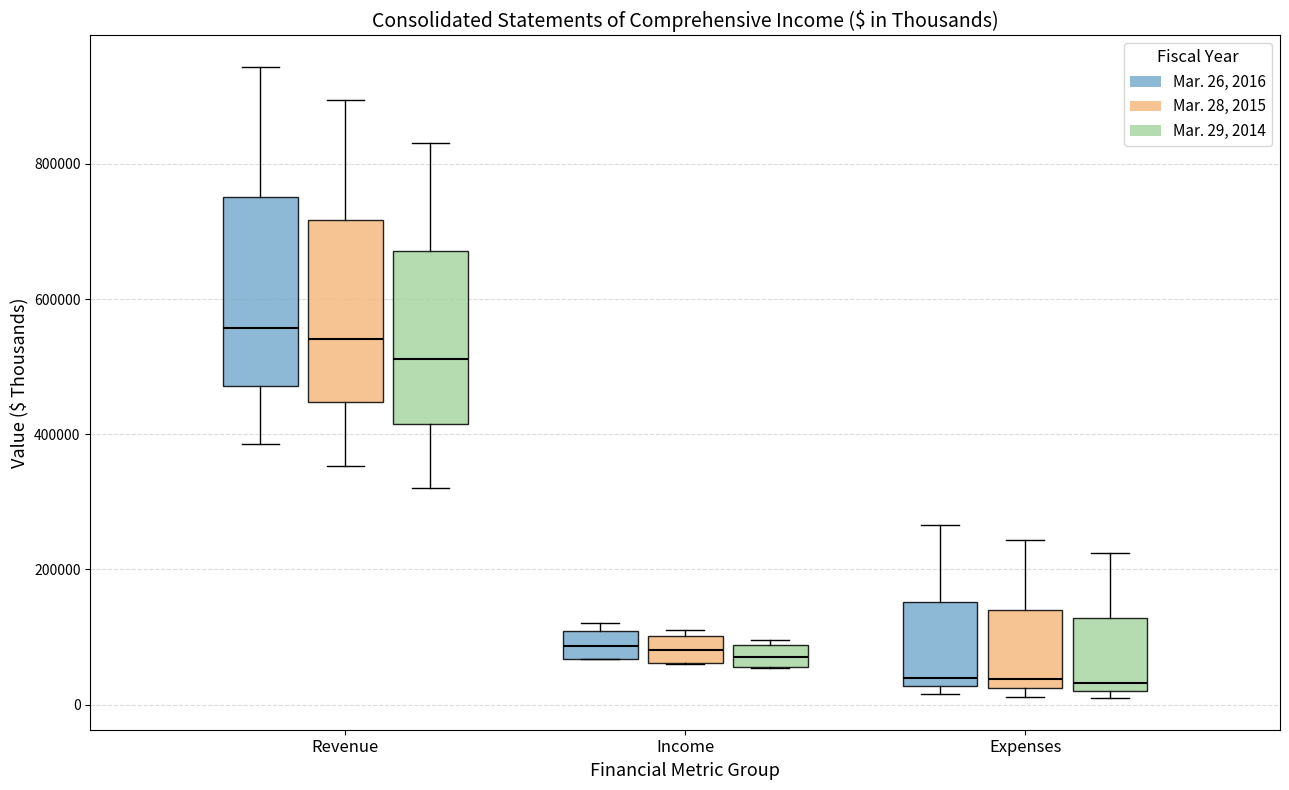

Reading left to right, transcribe this box plot: for each box, give where its median line is, the range the box spans, and where its two whiskers end, as read against the y-axis. The values are not printed on the chart, so give them approximately, as read against the axis.

Revenue (Mar. 26, 2016): median 560000, box 480000 to 760000, whiskers 380000 to 940000
Revenue (Mar. 28, 2015): median 540000, box 440000 to 720000, whiskers 360000 to 900000
Revenue (Mar. 29, 2014): median 520000, box 420000 to 680000, whiskers 320000 to 840000
Income (Mar. 26, 2016): median 80000, box 60000 to 100000, whiskers 60000 to 120000
Income (Mar. 28, 2015): median 80000, box 60000 to 100000, whiskers 60000 to 100000 (just above the box's upper edge)
Income (Mar. 29, 2014): median 80000 (inside the box), box 60000 to 80000, whiskers 60000 to 100000
Expenses (Mar. 26, 2016): median 40000, box 20000 to 160000, whiskers 20000 (just below the box's lower edge) to 260000
Expenses (Mar. 28, 2015): median 40000, box 20000 to 140000, whiskers 20000 (just below the box's lower edge) to 240000
Expenses (Mar. 29, 2014): median 40000, box 20000 to 120000, whiskers 0 to 220000